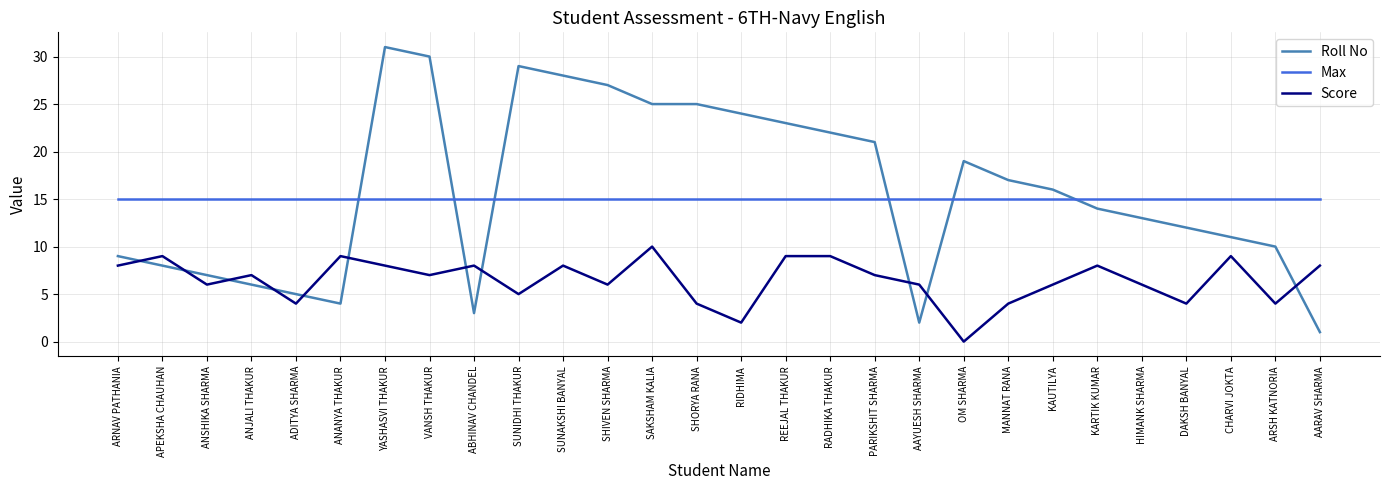

What is the difference between the highest and lowest values at APEKSHA CHAUHAN?

7